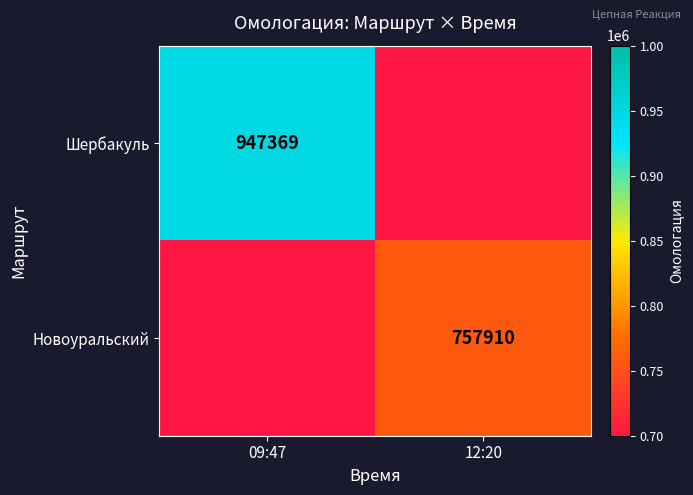

The value of Новоуральский at 12:20 is 1283219. True or false?

False